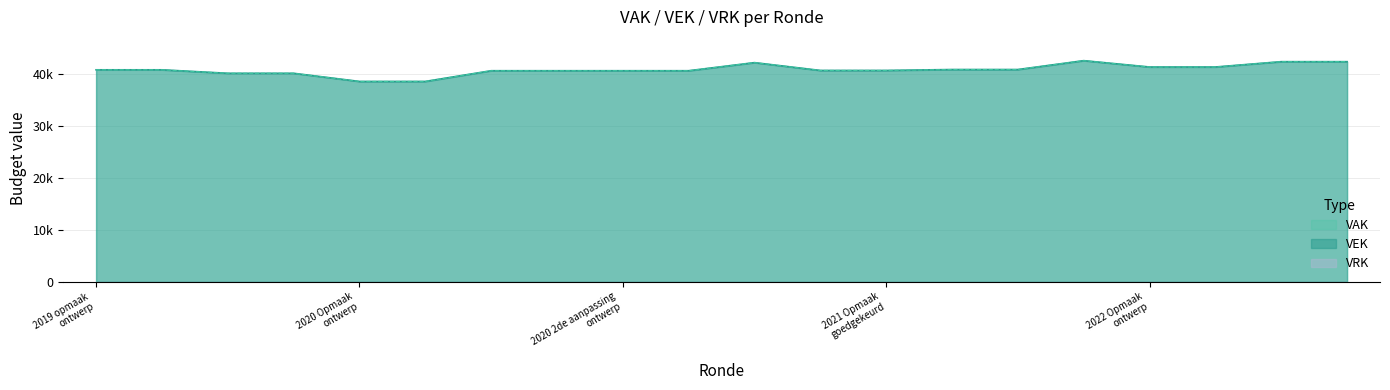

In VEK, how many points are higher than both neighbors (excluding endpoints)?

2